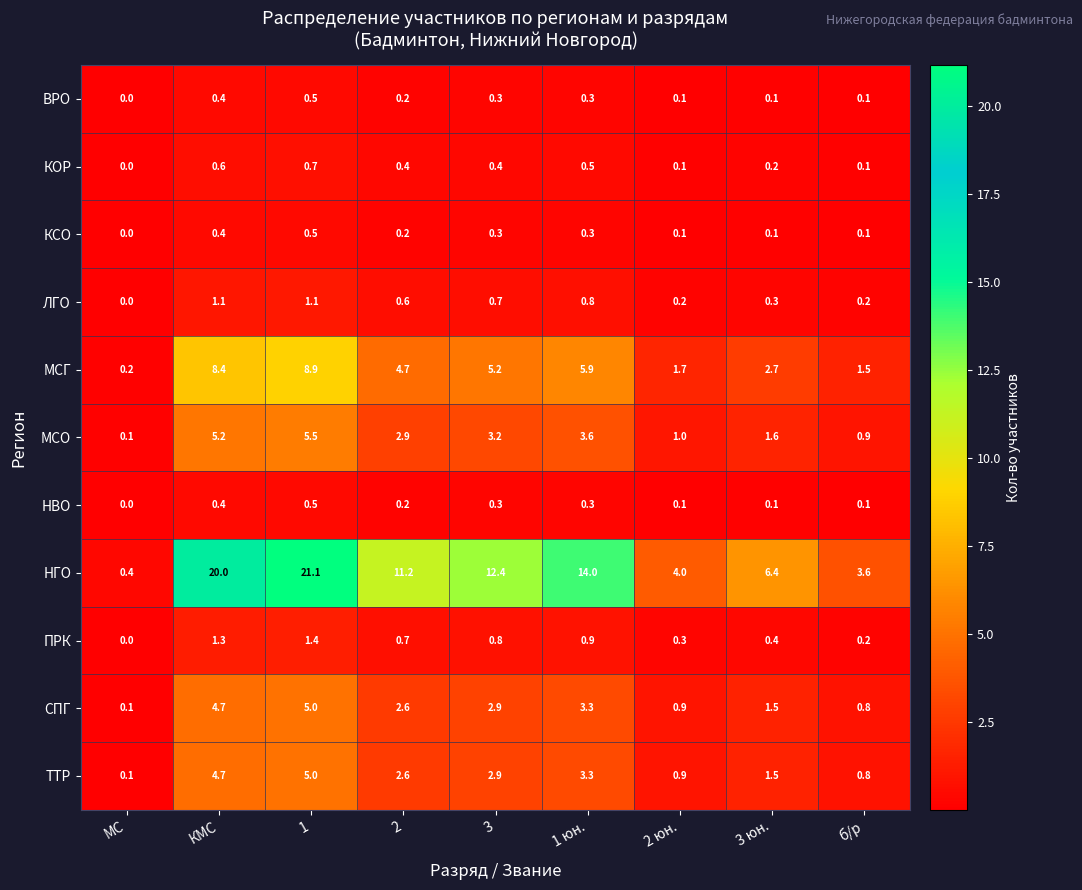

At which category is the sum across all series the highest?

1